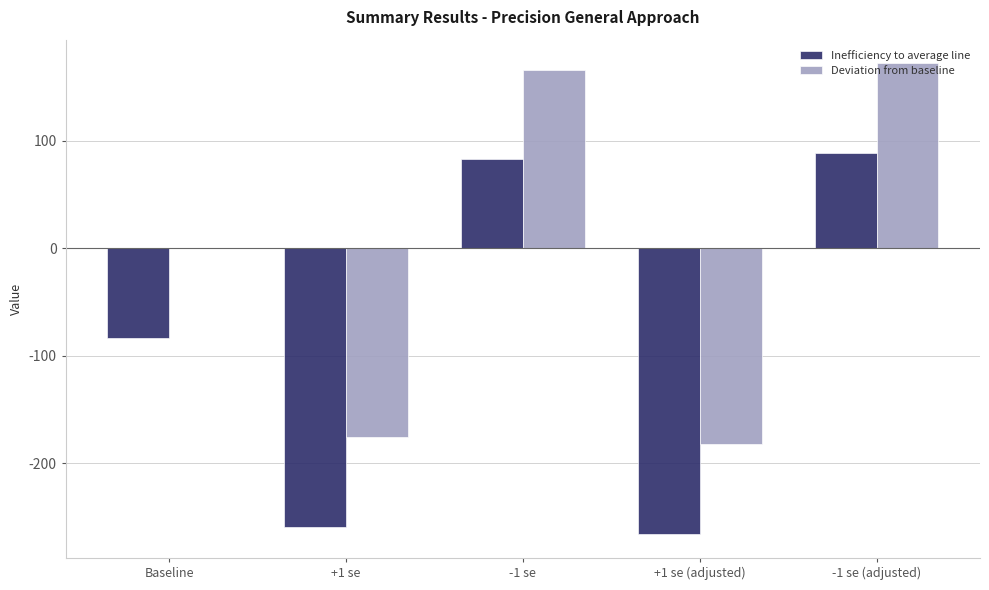

What is the difference between the Deviation from baseline values at -1 se and Baseline?

166.1